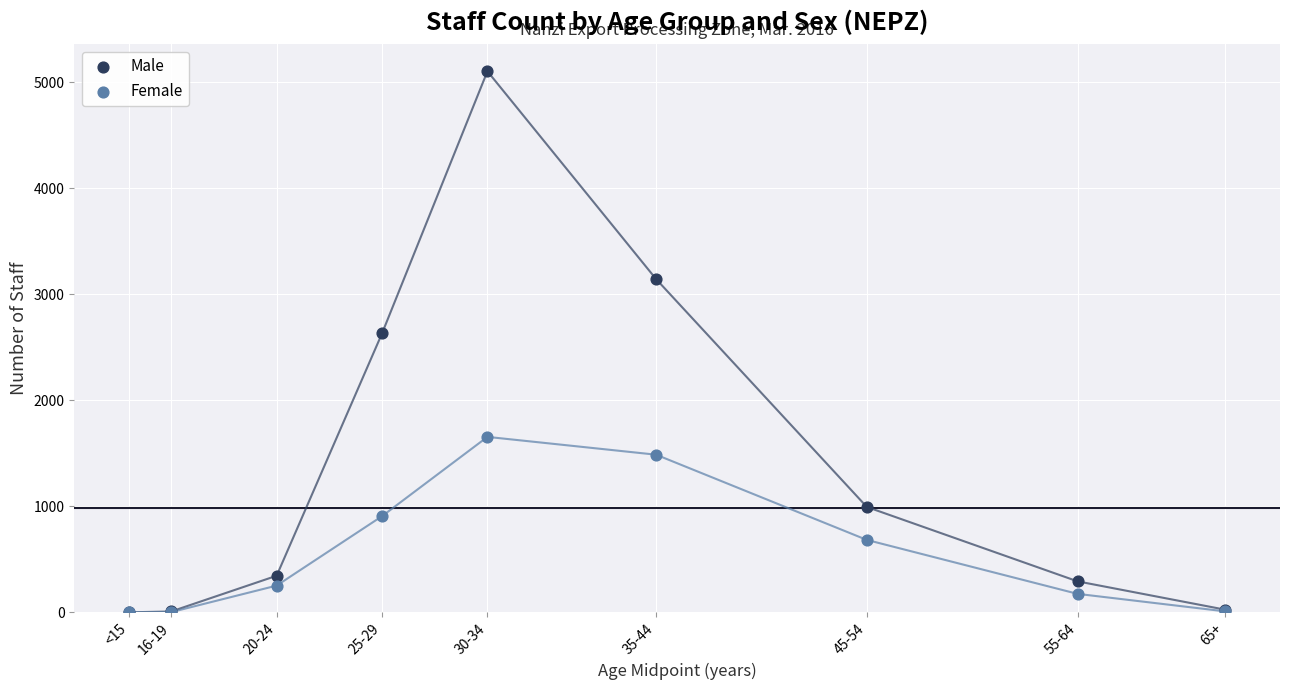

In the Female series, what Y value is closest to 827?

907